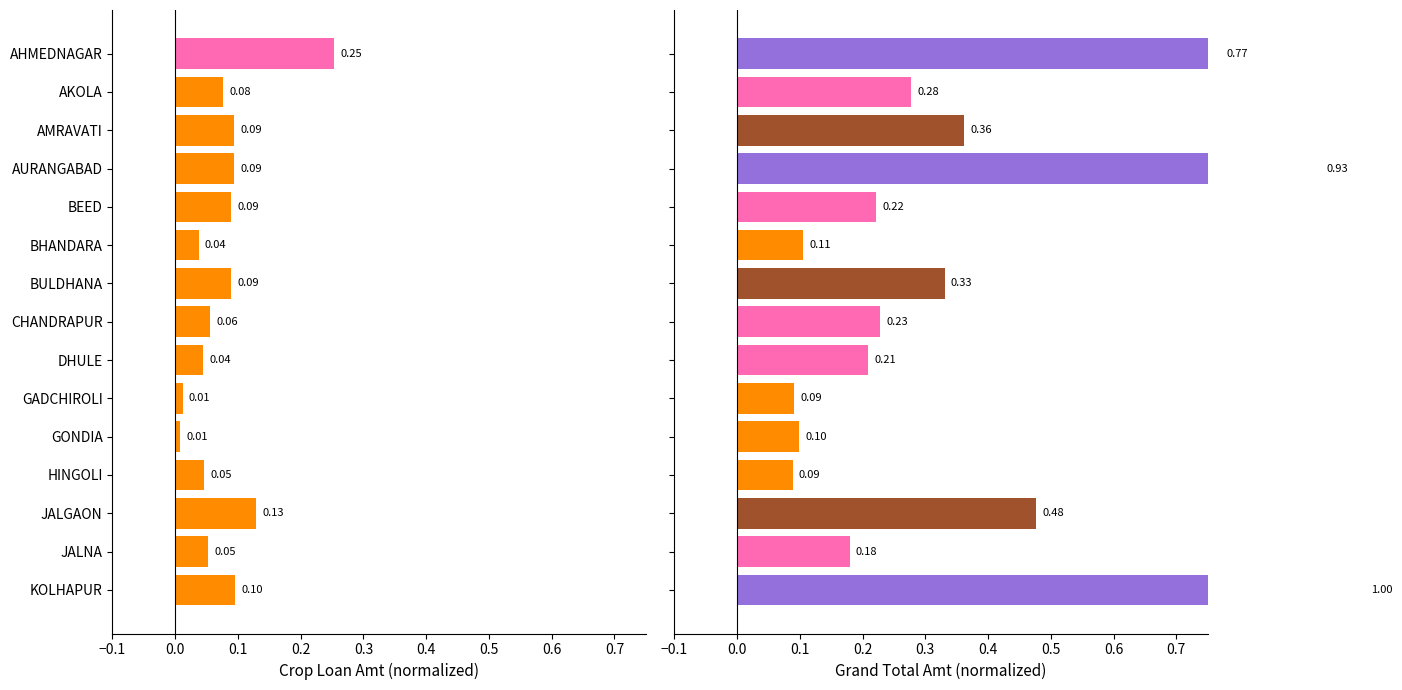

Reading right to left, what are all the values shown in this chart?

Crop Loan Amt: 0.1	0.1	0.1	0.0	0.0	0.0	0.0	0.1	0.1	0.0	0.1	0.1	0.1	0.1	0.3
Grand Total Amt: 1.0	0.2	0.5	0.1	0.1	0.1	0.2	0.2	0.3	0.1	0.2	0.9	0.4	0.3	0.8